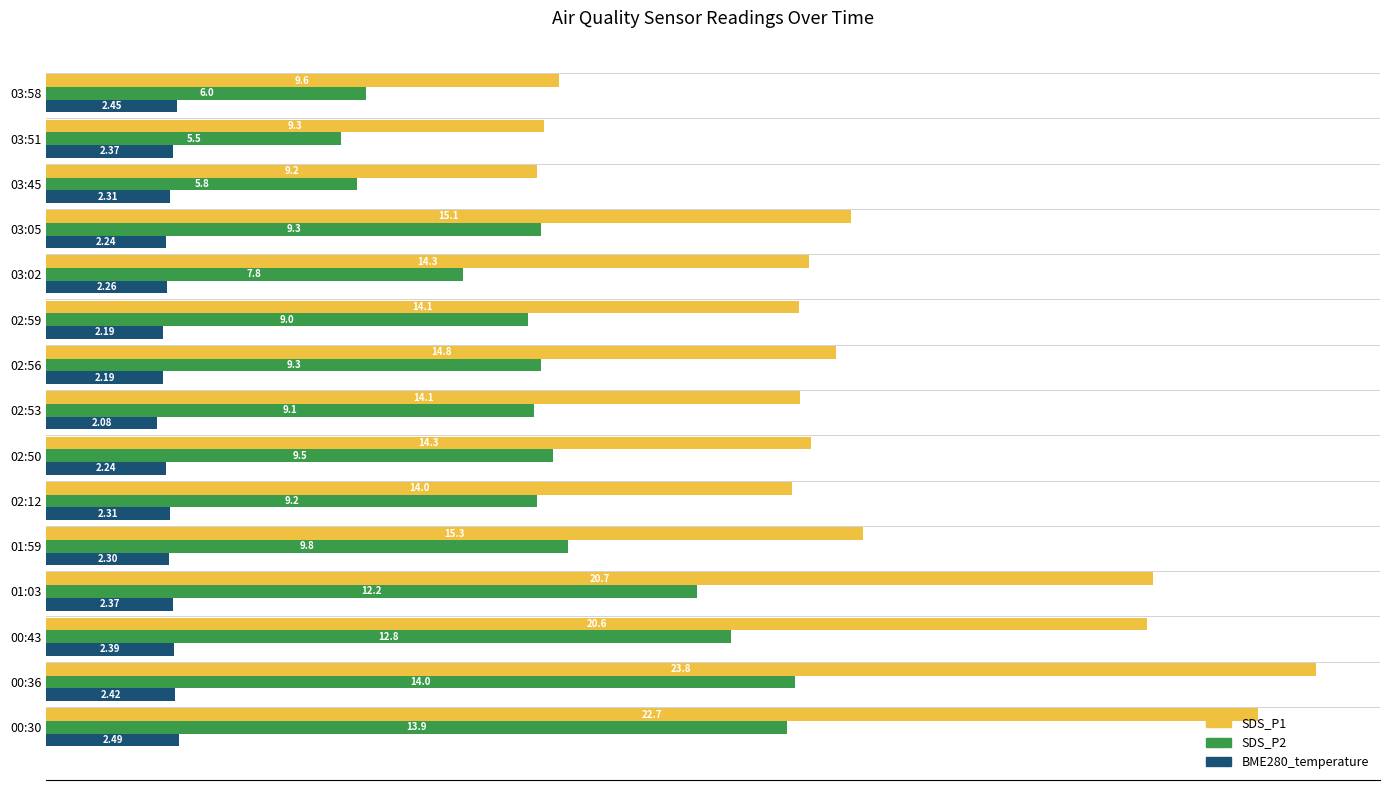

Which series has the largest range (max minus min)?

SDS_P1